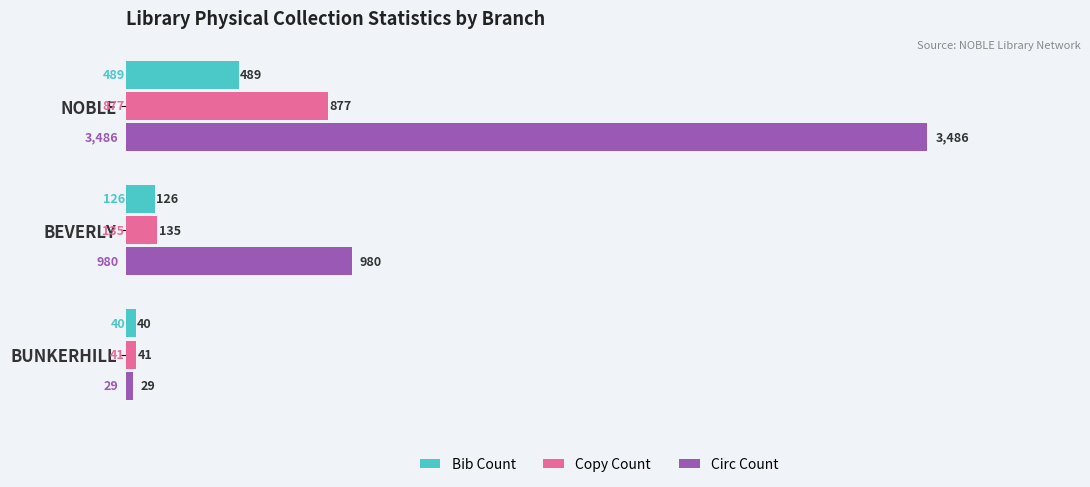

What is the sum of the Bib Count values at NOBLE and BUNKERHILL?

529